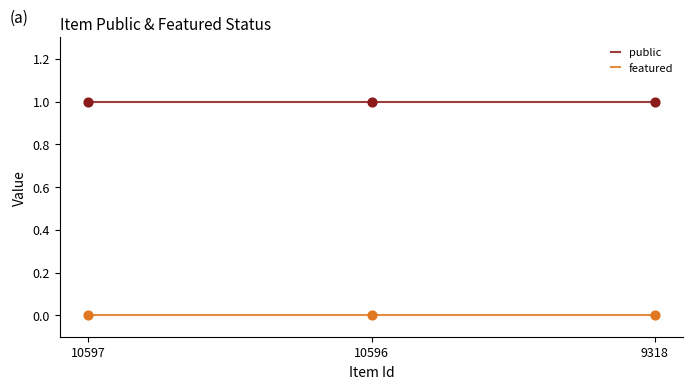

What is the total value across all series at 9318?

1